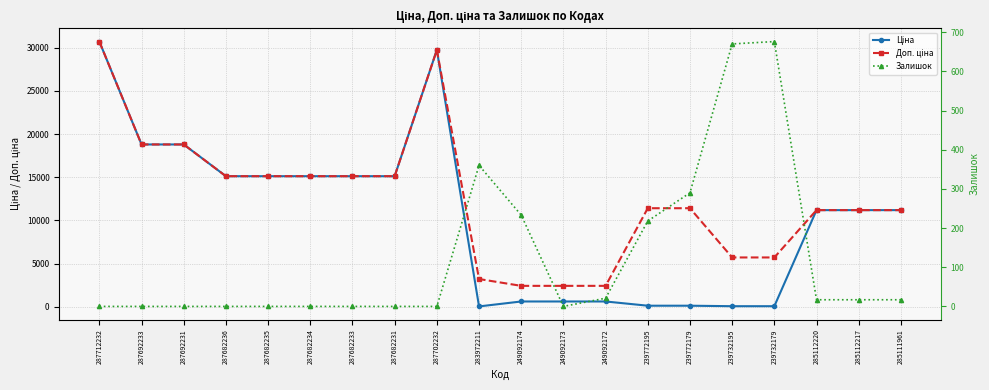

True or false: Ціна and Доп. ціна intersect in this chart.

False